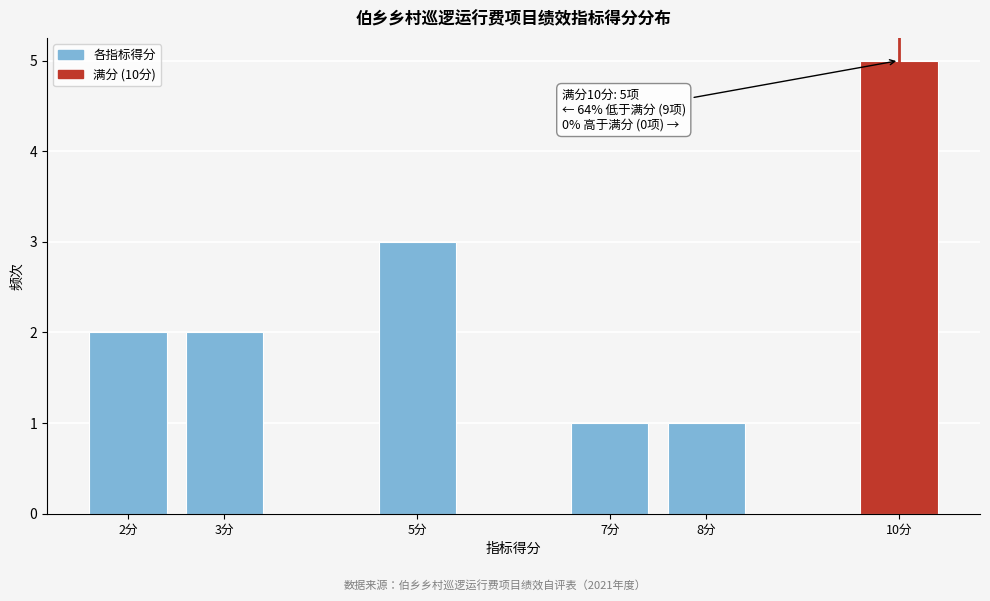

Reading right to left, transcribe all the data shown in this chart.

5	1	1	3	2	2